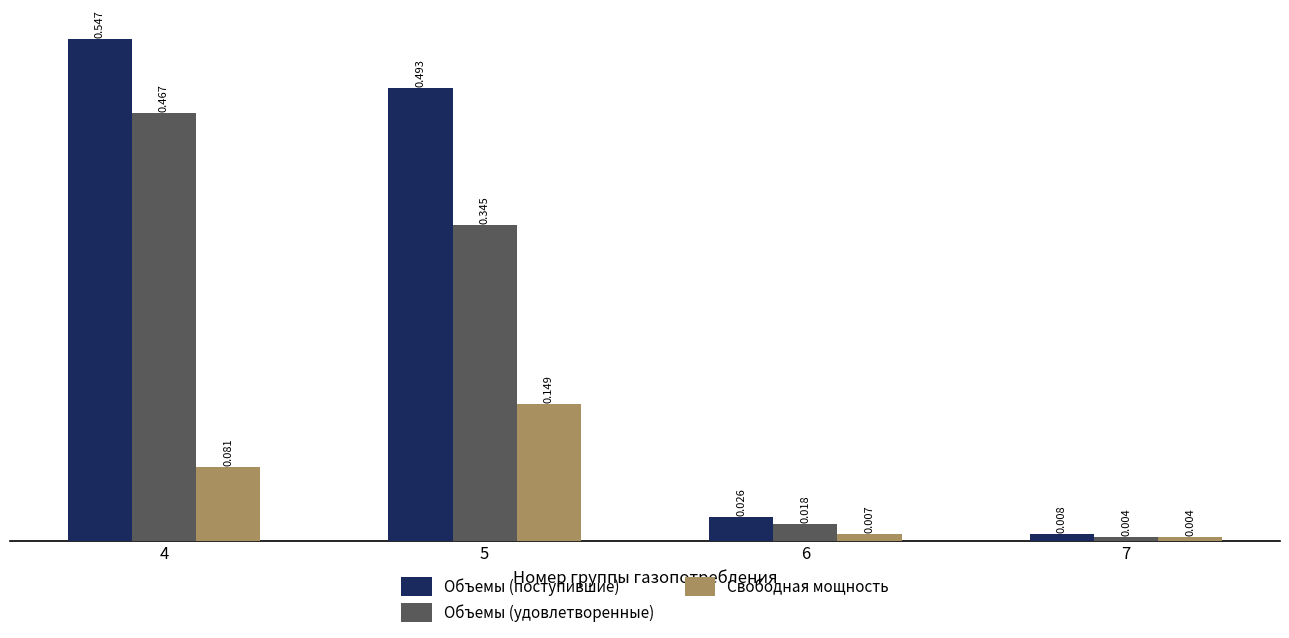

How many bars are there in total?

12